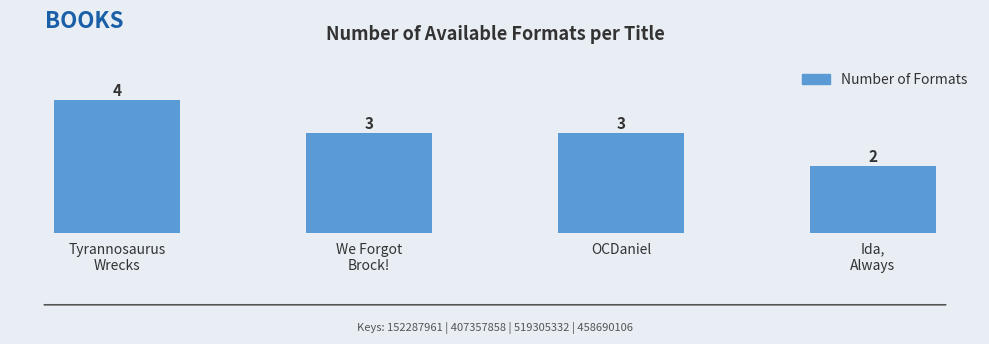

What position from the left is Tyrannosaurus
Wrecks?

1